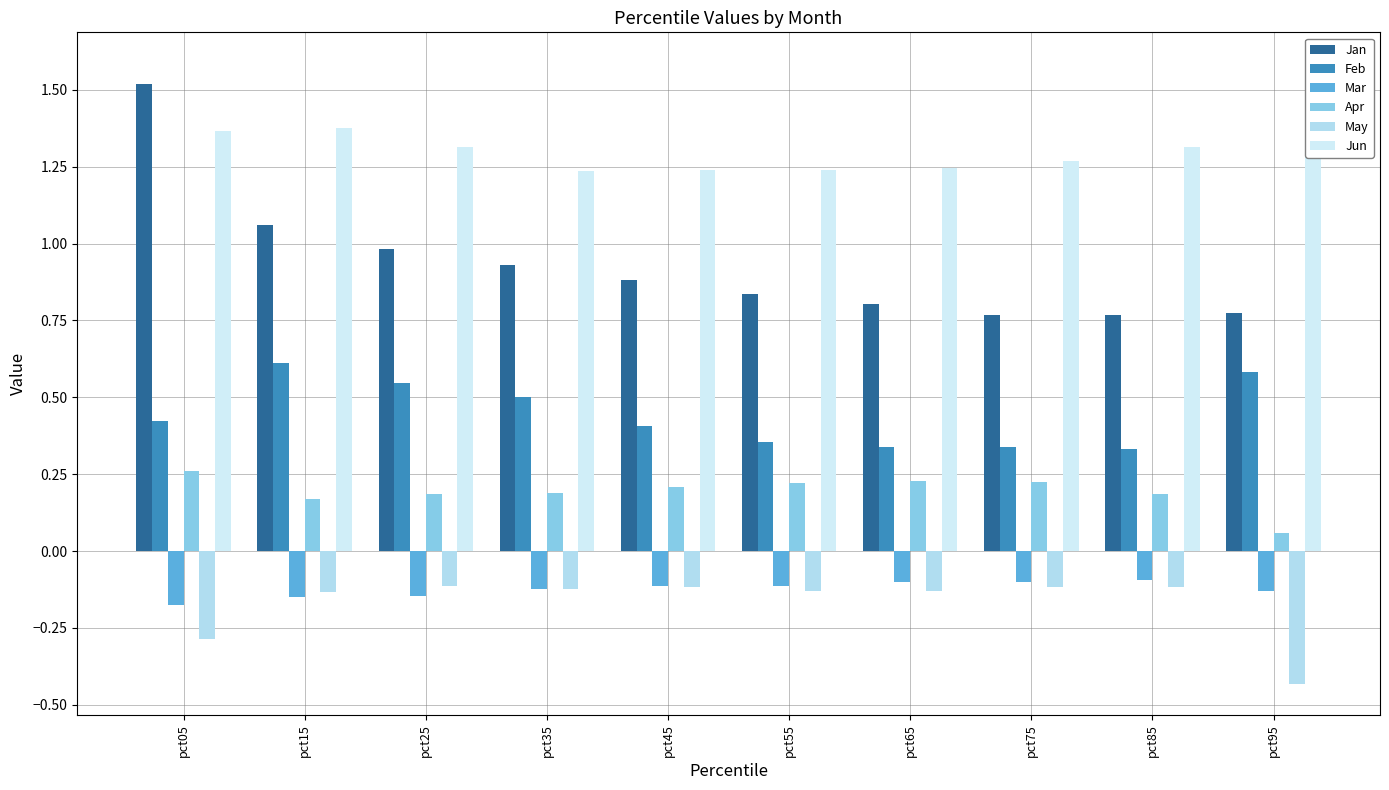

The Jun series shows 1.6 at pct95. True or false?

True